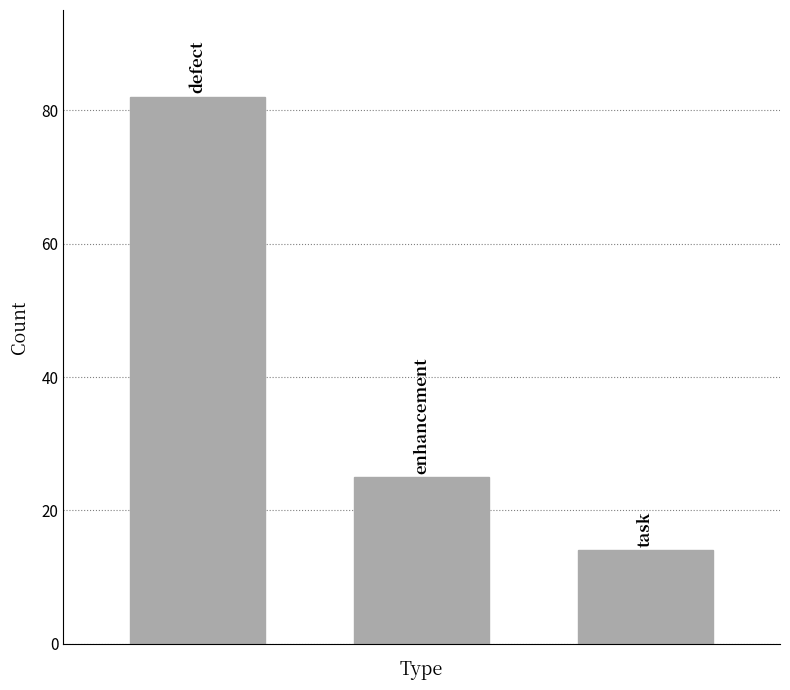

Reading left to right, extract all data points from this chart.

82	25	14